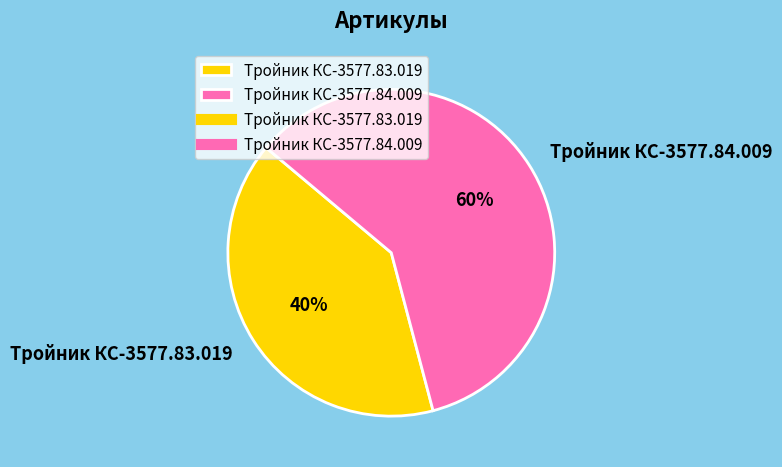

Is it true that Тройник КС-3577.83.019 is 40% of the pie?

True